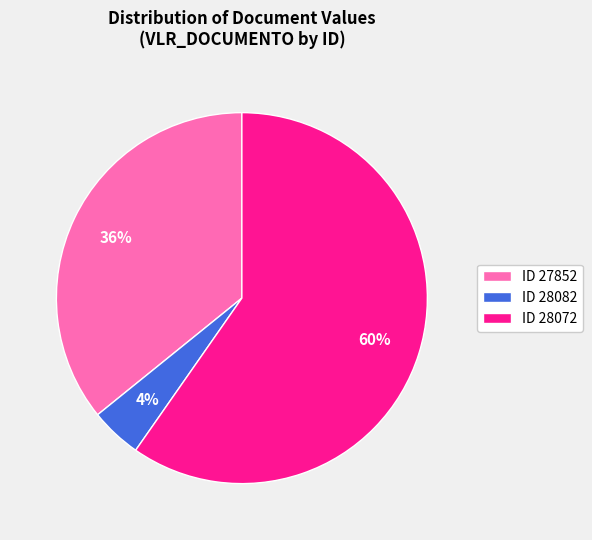

Rank the categories by value from highest to lowest.

ID 28072, ID 27852, ID 28082